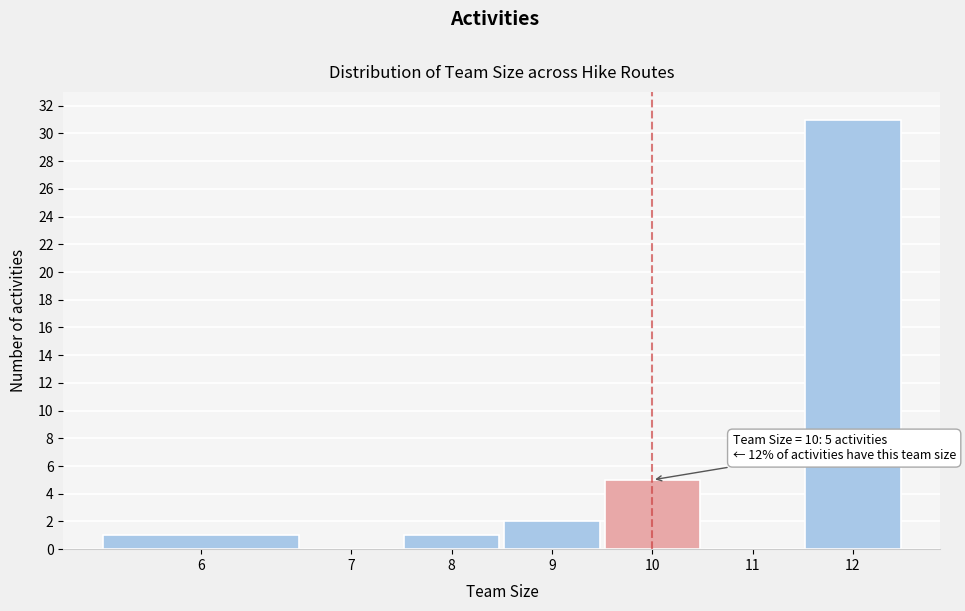

Reading left to right, extract all data points from this chart.

6=1	7=0	8=1	9=2	10=5	11=0	12=31